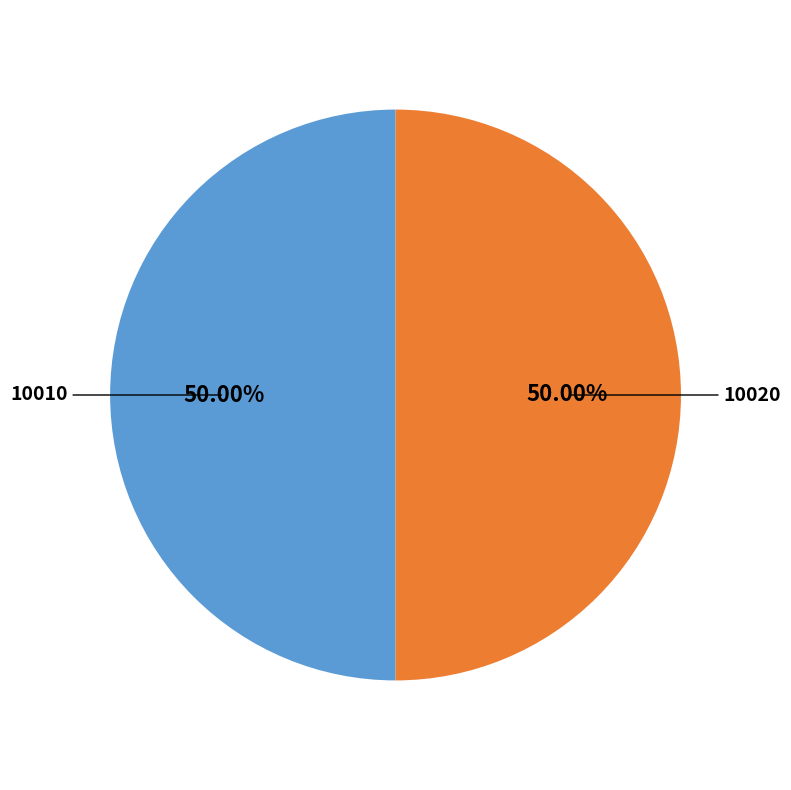

Count the number of slices in the pie.

2